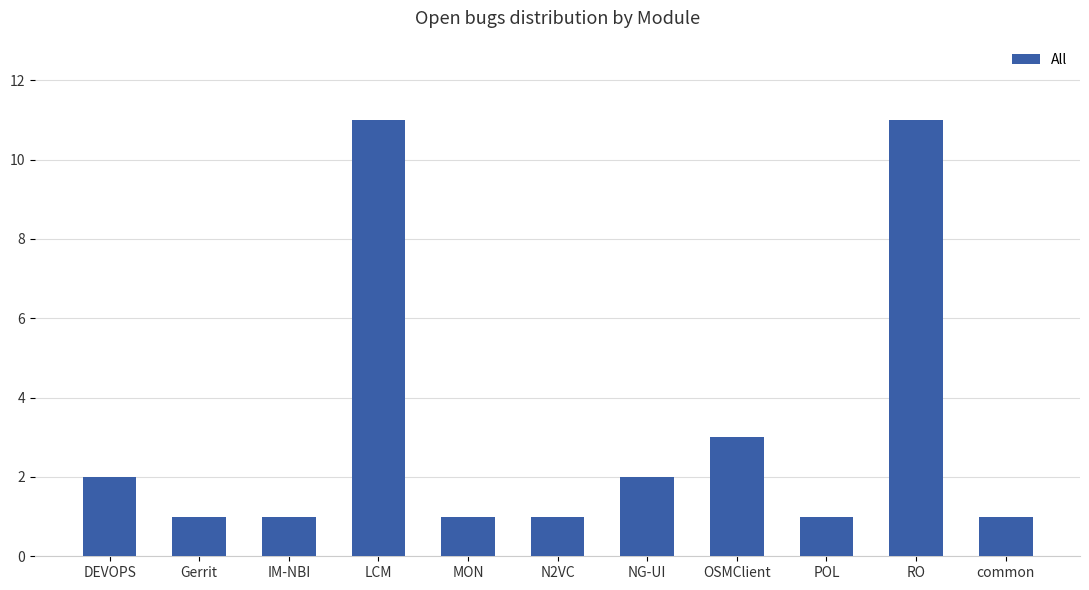

Are the bars grouped side by side (vs. stacked)?

No